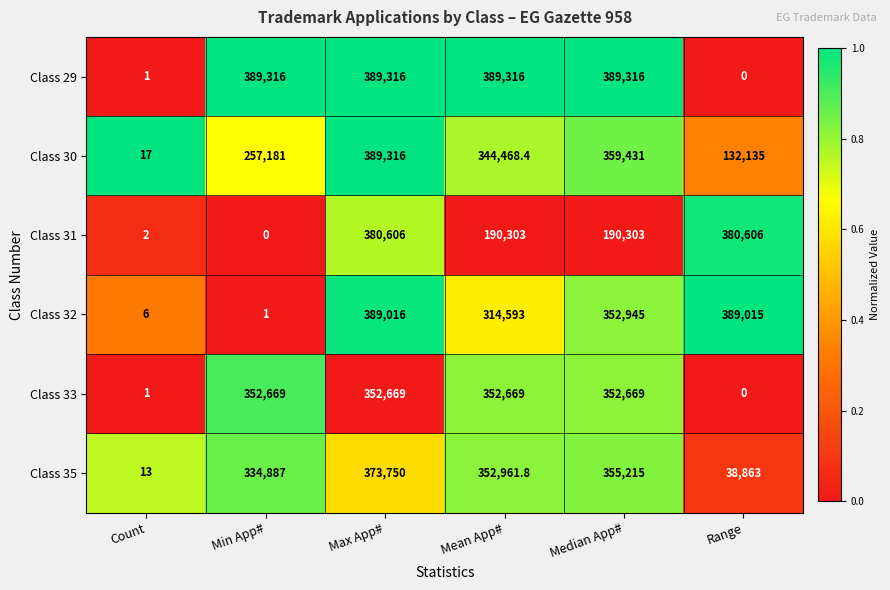

Which series has the largest total across all categories?

Class 29